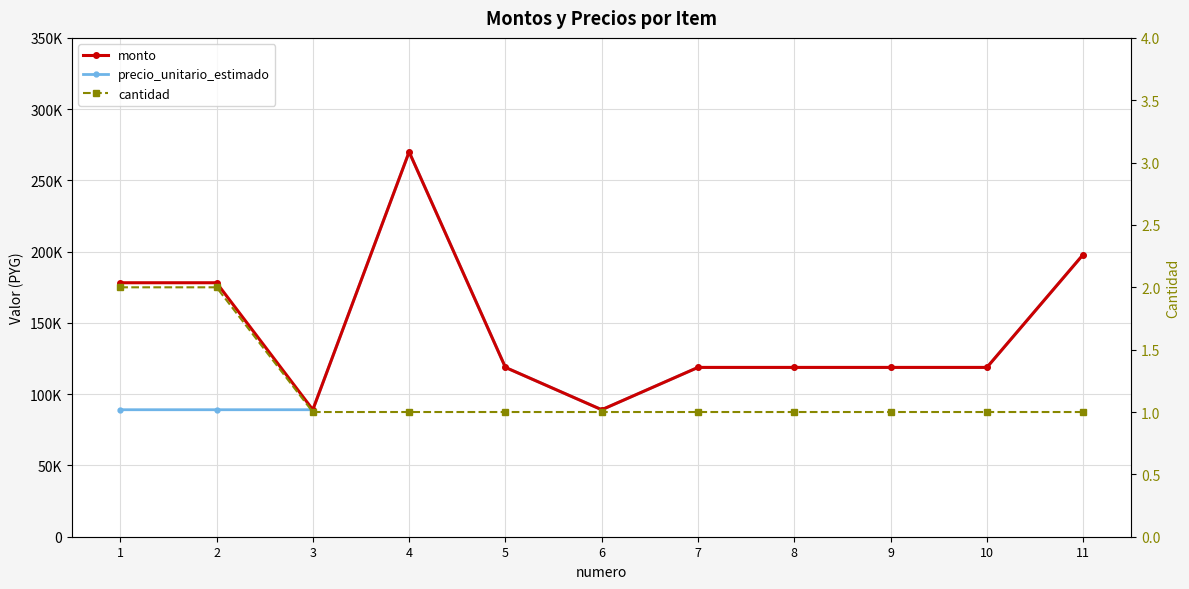

How many data points in monto are above 118800?

4